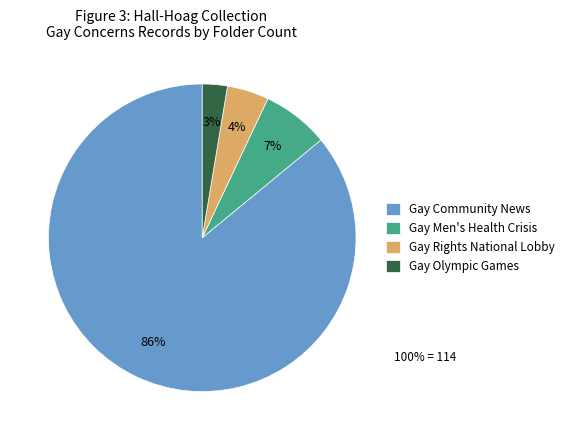

Rank the categories by value from highest to lowest.

Gay Community News, Gay Men's Health Crisis, Gay Rights National Lobby, Gay Olympic Games